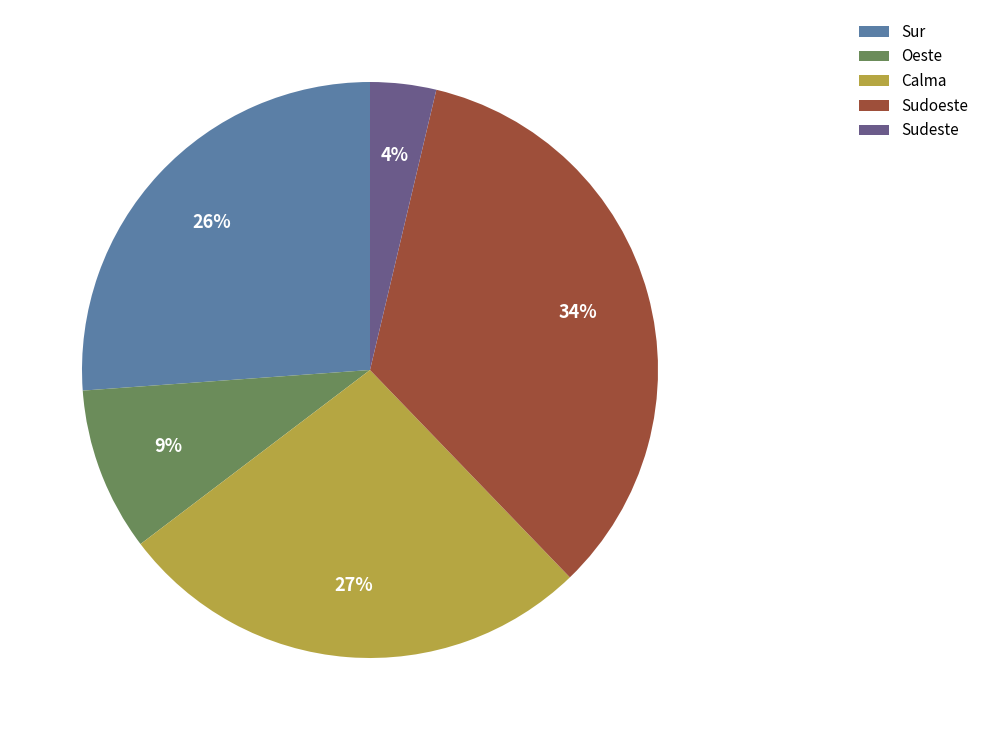

Does Oeste account for over 50% of the chart?

No